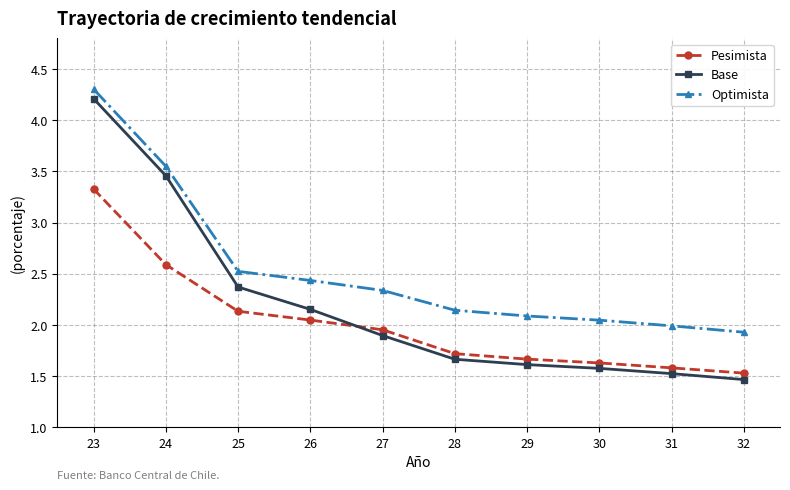

Which series changed the most between 23 and 28?

Base